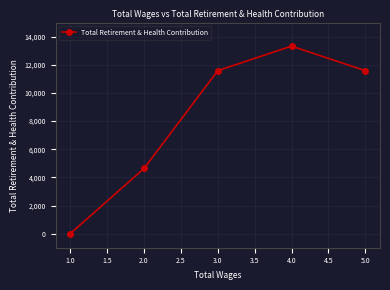

Reading left to right, extract all data points from this chart.

0	4633	11581	13326	11581